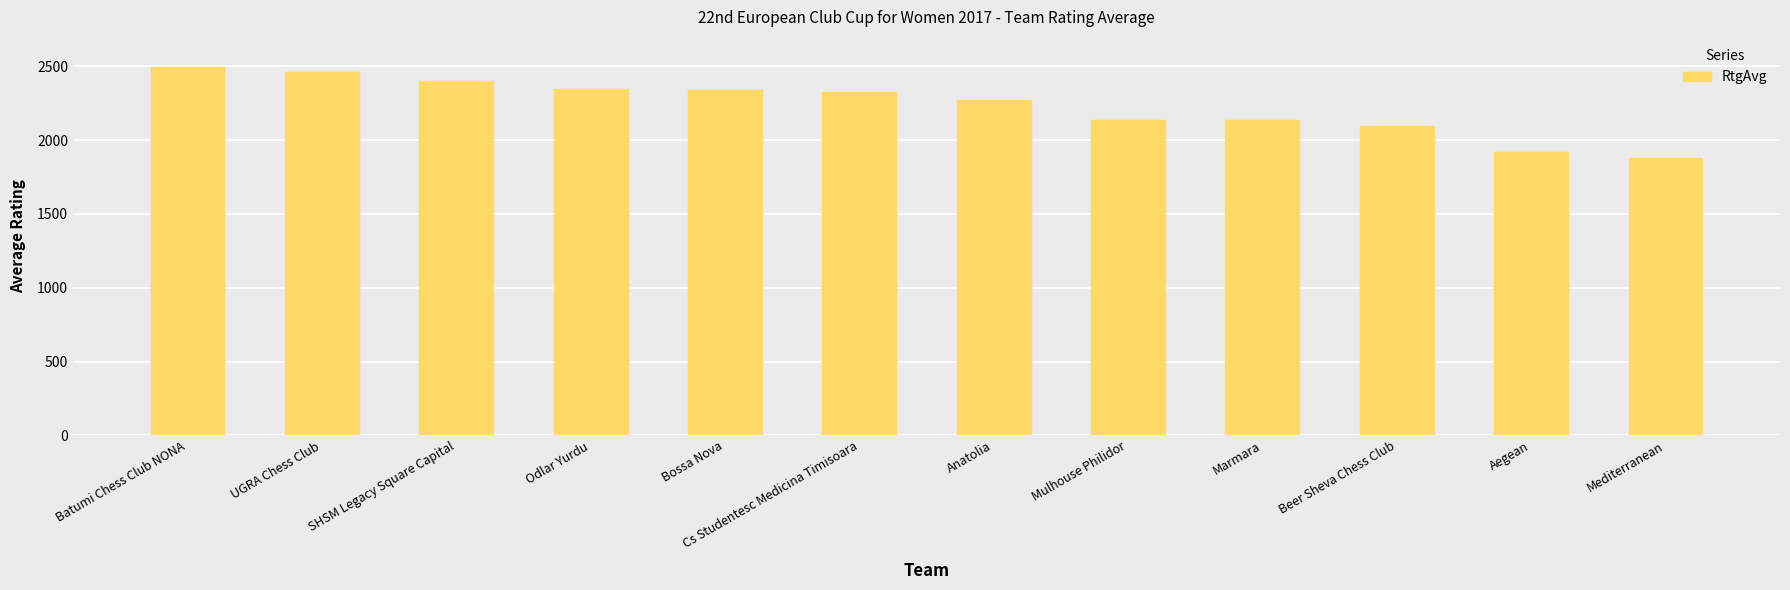

What is the greatest value displayed?

2495